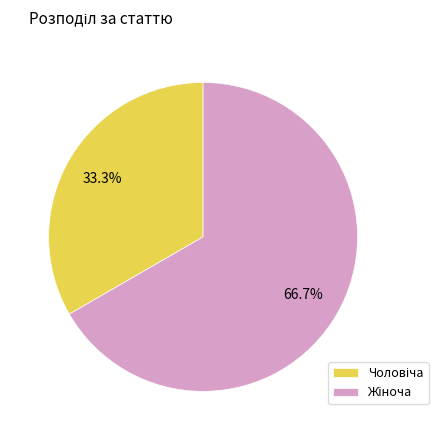

Is there a majority slice in this chart?

Yes